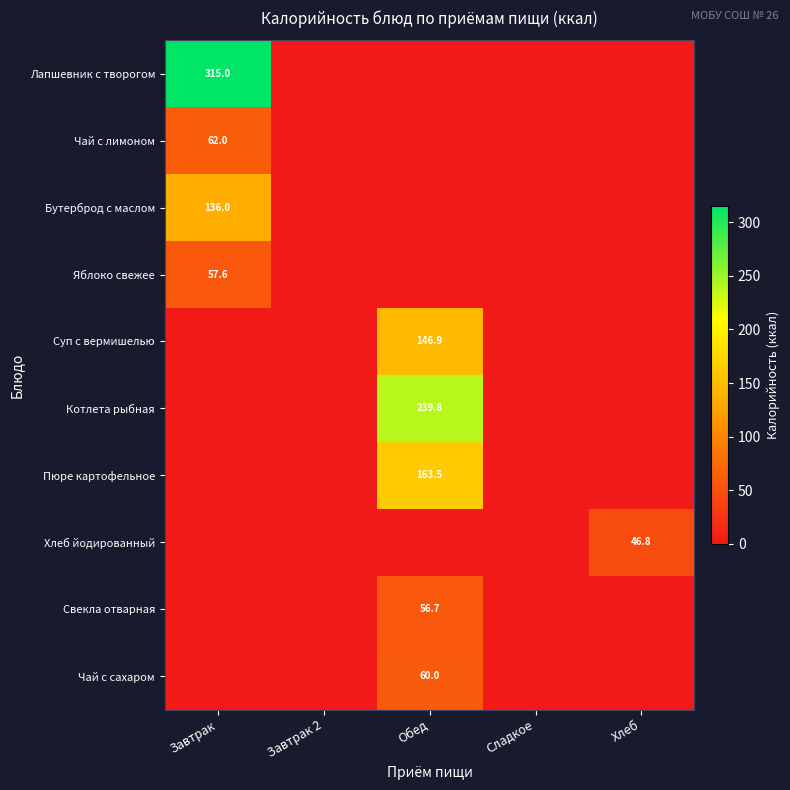

Rank the series by their maximum value, from lowest to highest.

Хлеб йодированный, Свекла отварная, Яблоко свежее, Чай с сахаром, Чай с лимоном, Бутерброд с маслом, Суп с вермишелью, Пюре картофельное, Котлета рыбная, Лапшевник с творогом